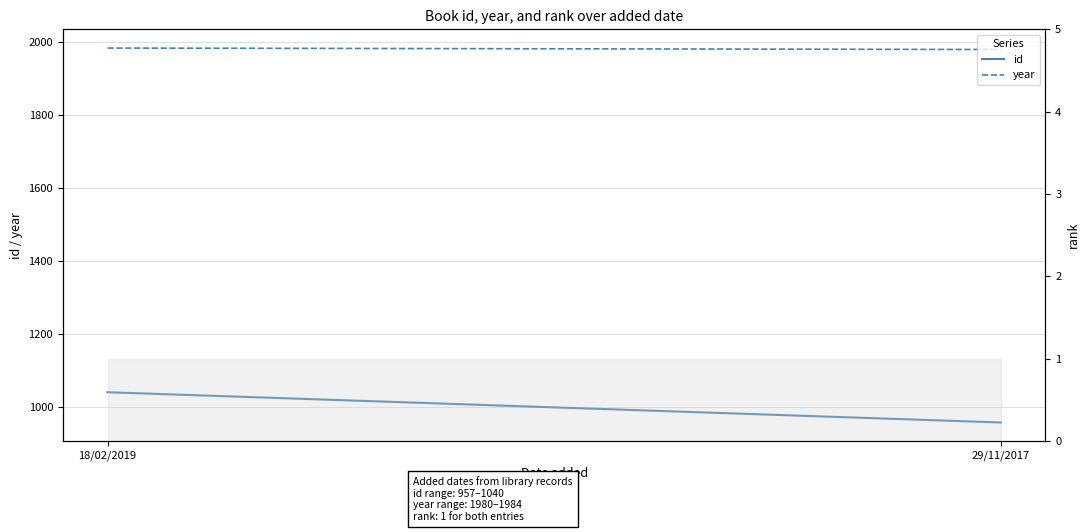

At how many categories does at least one series exceed 1818?

2